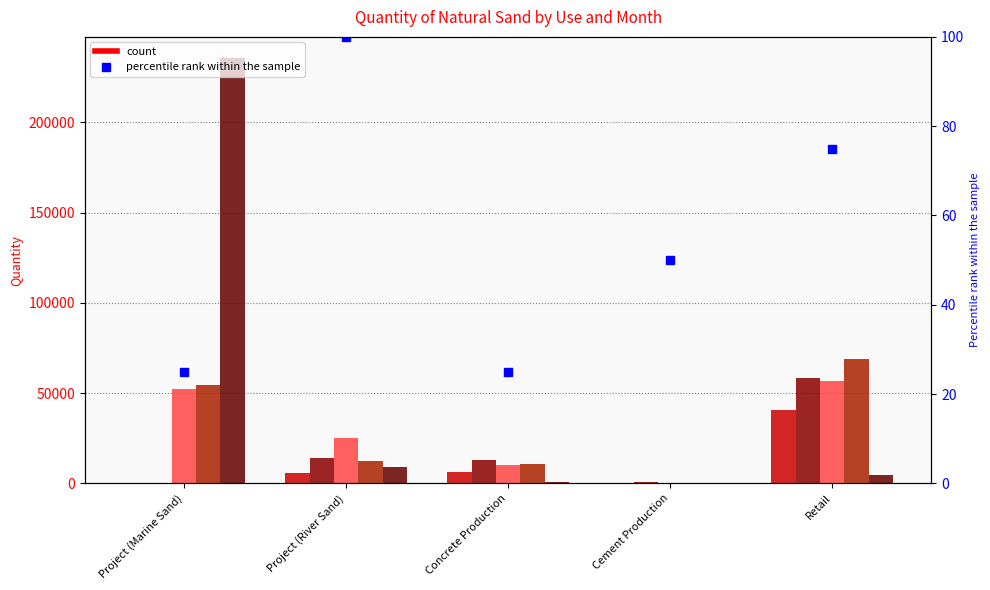

Which has a higher value, Project (River Sand) or Retail?

Retail